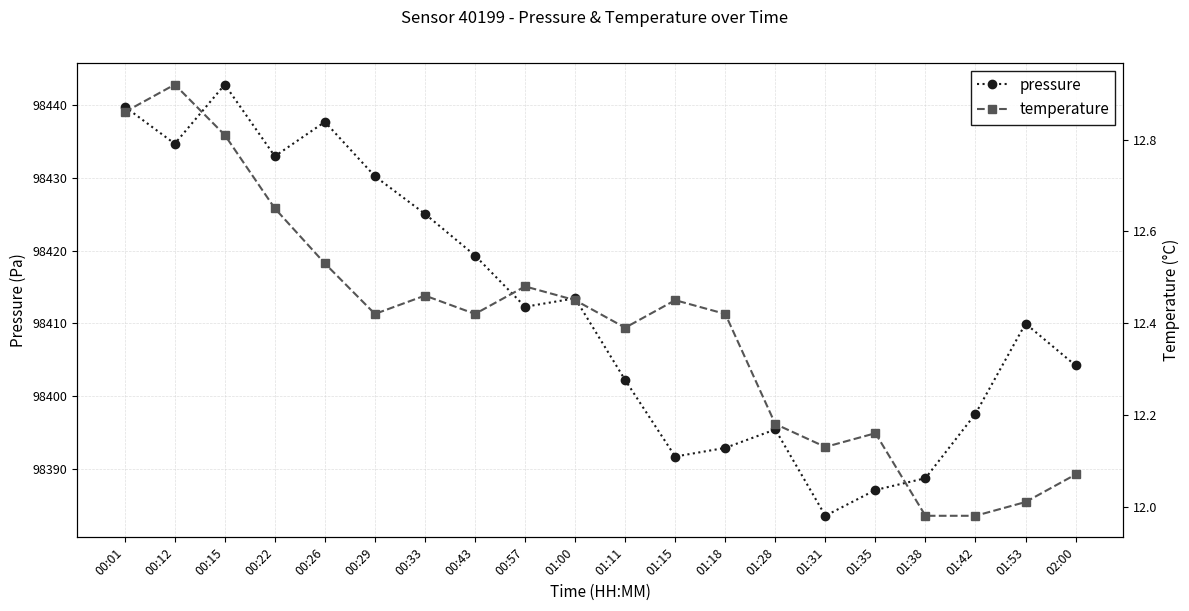

How many interior local peaks does the temperature series have?

5